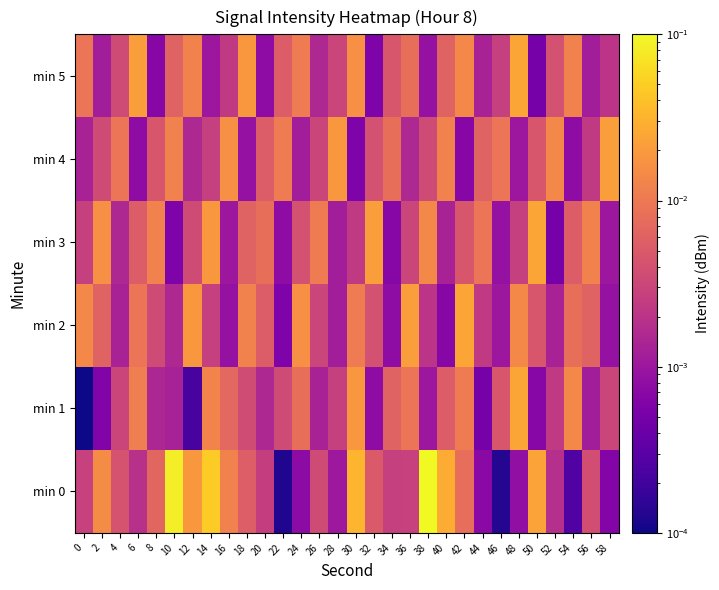

List the series in order of their peak value, highest first.

min 0, min 1, min 2, min 3, min 5, min 4